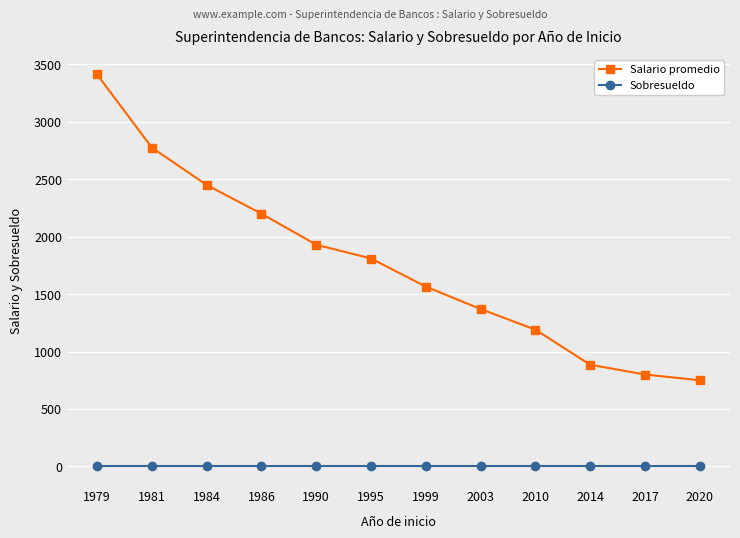

What is the minimum value for Salario promedio?

750